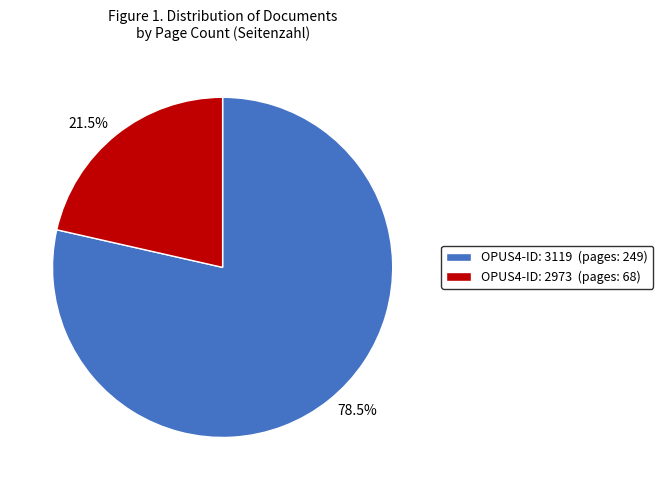

What percentage do 21.5% and 78.5% together represent?

100.0%